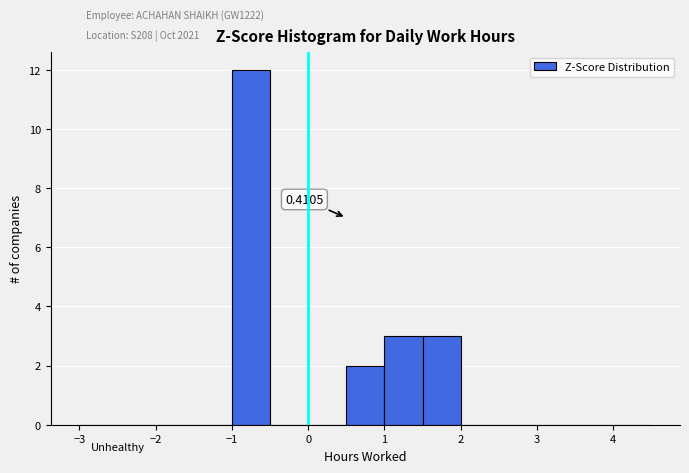

Which range on the x-axis has the tallest bar?

-1.0 to -0.5